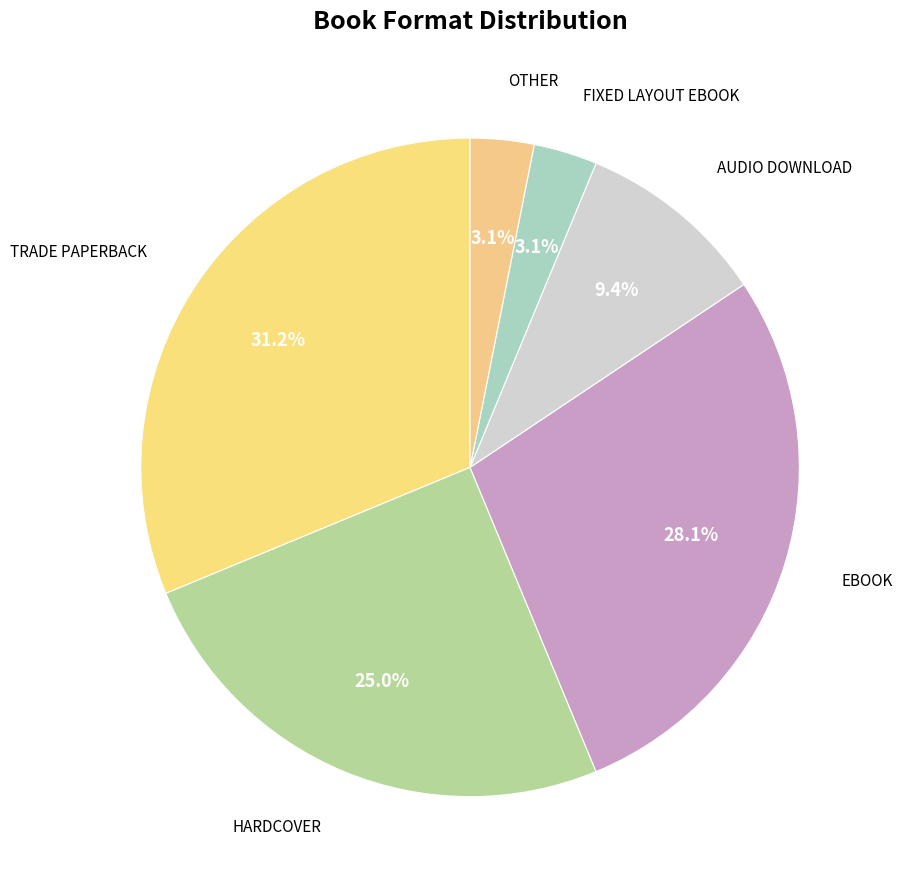

To the nearest percent, what is the average slice percentage?

17%